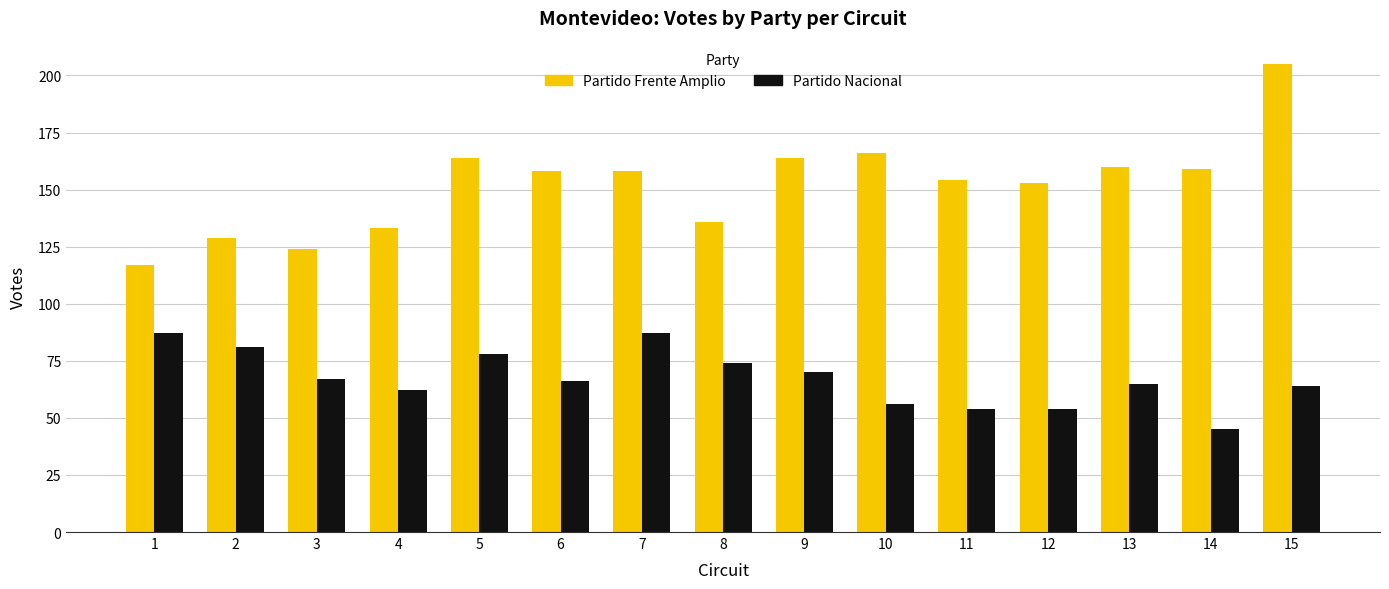

What is the value of the Partido Nacional bar at the 7th from the left?

87